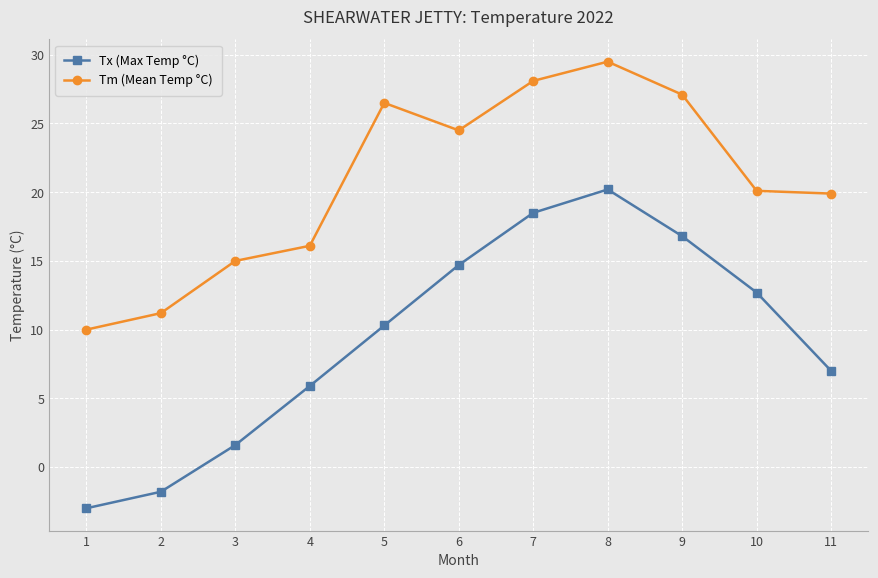

How many lines are shown in the chart?

2